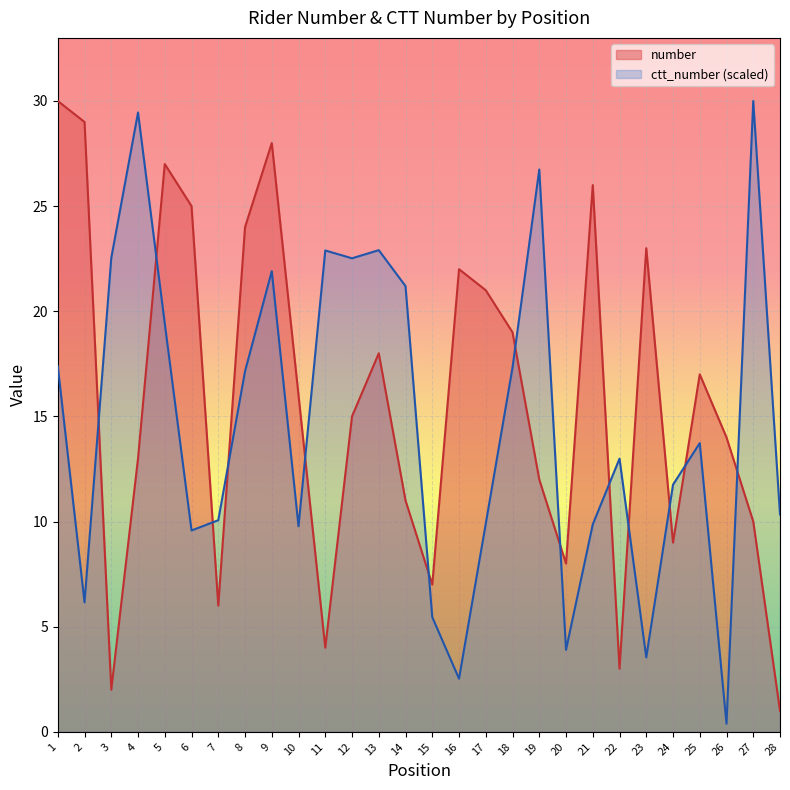

How many interior local valleys does the ctt_number series have?

8